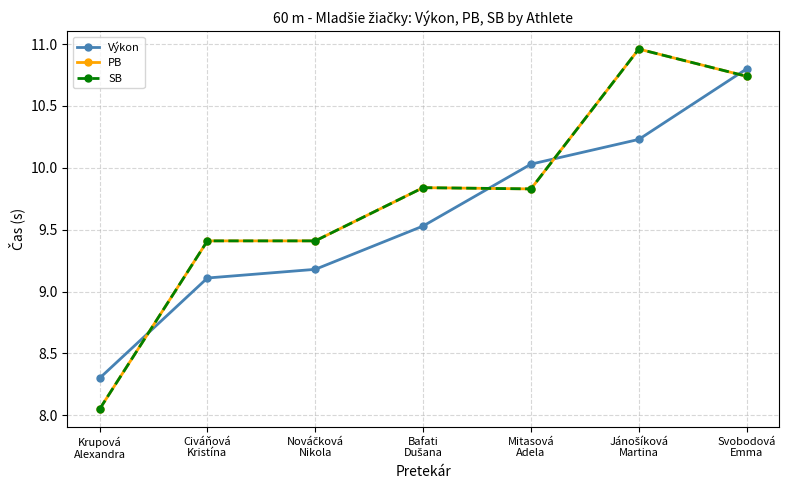

Is the value of PB at Jánošíková
Martina greater than the value of Výkon at Jánošíková
Martina?

Yes